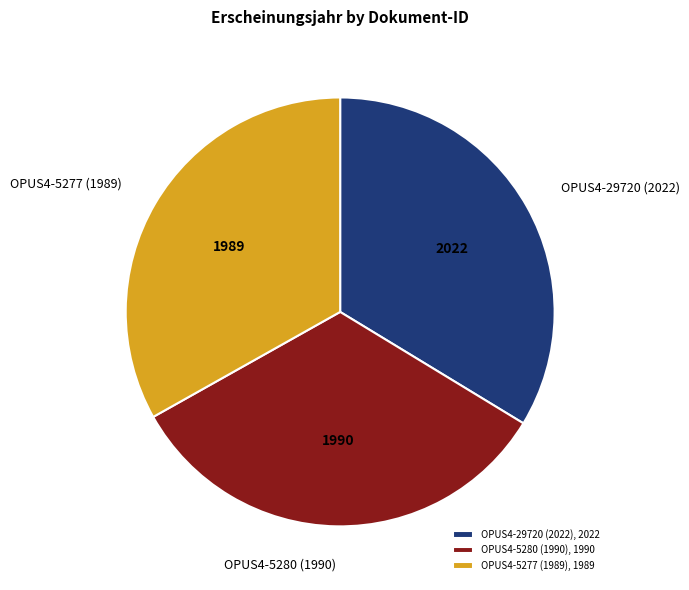

Does OPUS4-5280 (1990) represent more than half of the total?

No